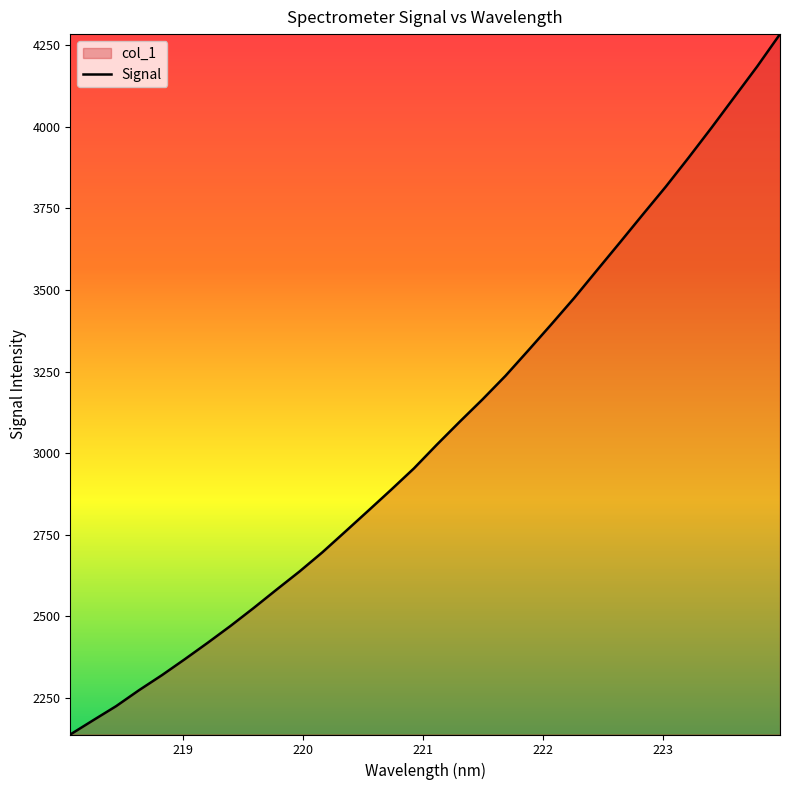

What is the difference between the maximum and minimum values?

2145.2